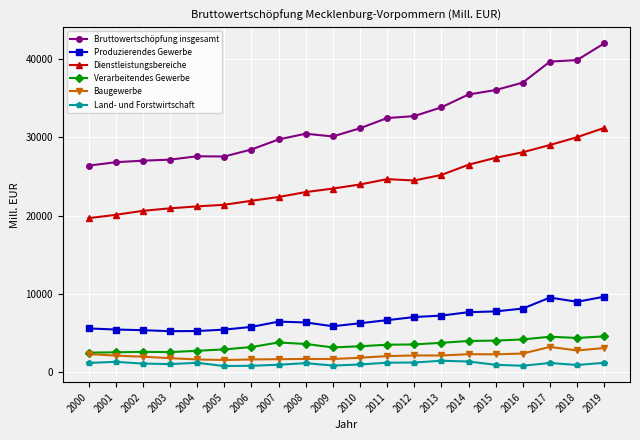

True or false: Produzierendes Gewerbe has more than 0 points higher than both neighbors.

True